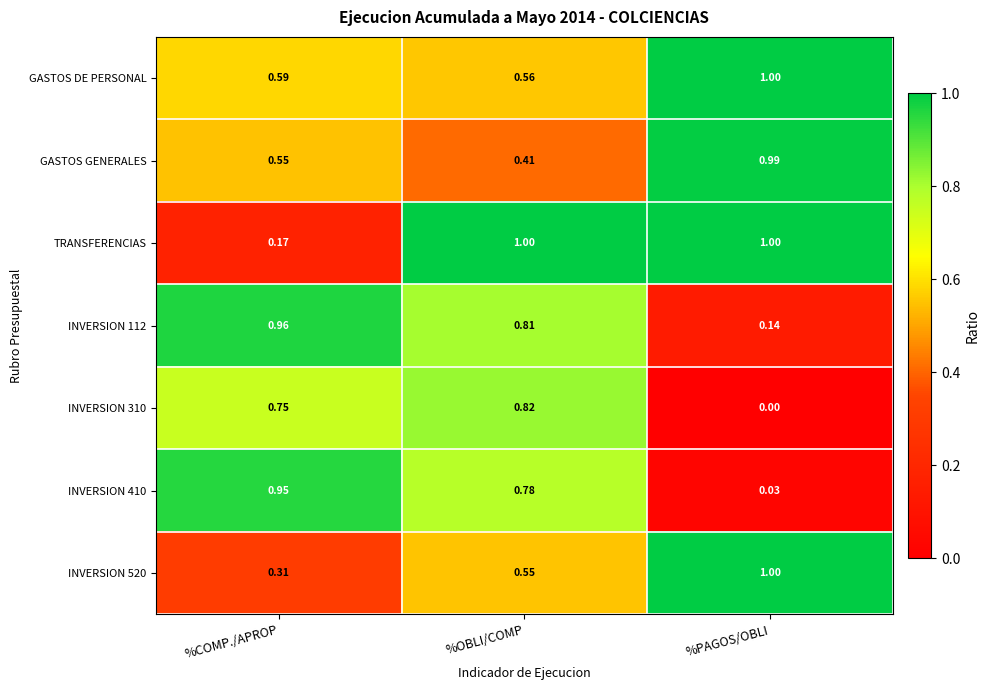

What is the greatest value displayed?

1.0